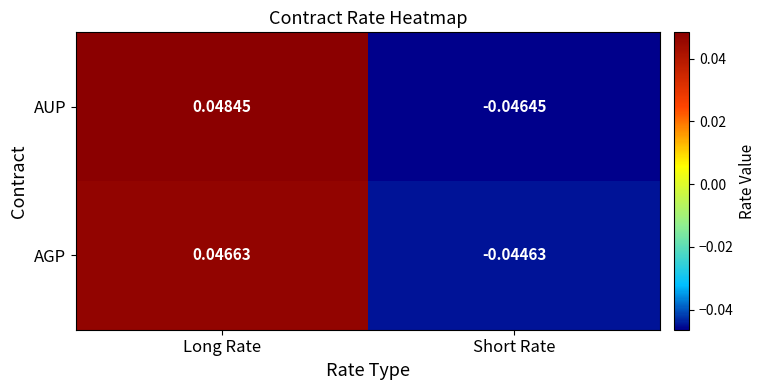

Between Long Rate and Short Rate, which series saw the biggest shift?

AUP